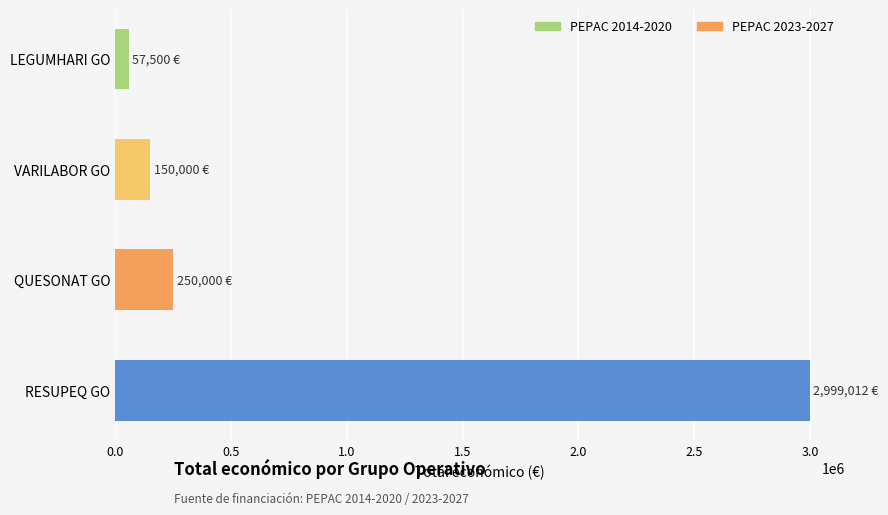

What is the change in value from LEGUMHARI GO to VARILABOR GO?

+92500